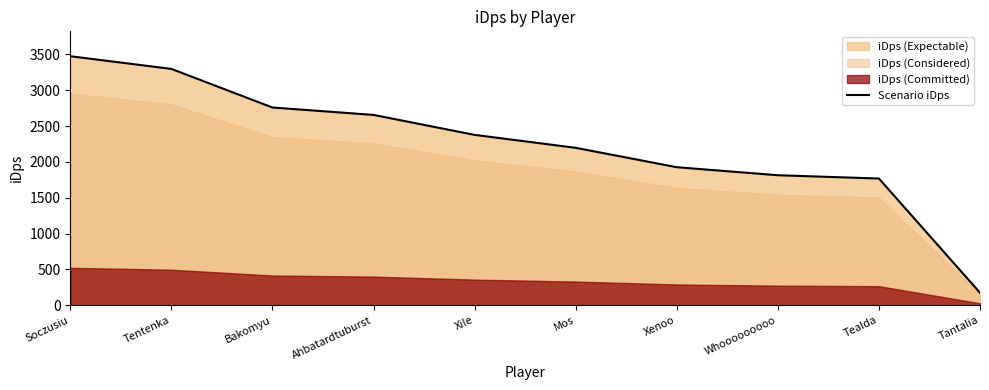

At which label does Scenario iDps reach its minimum?

Tantalia